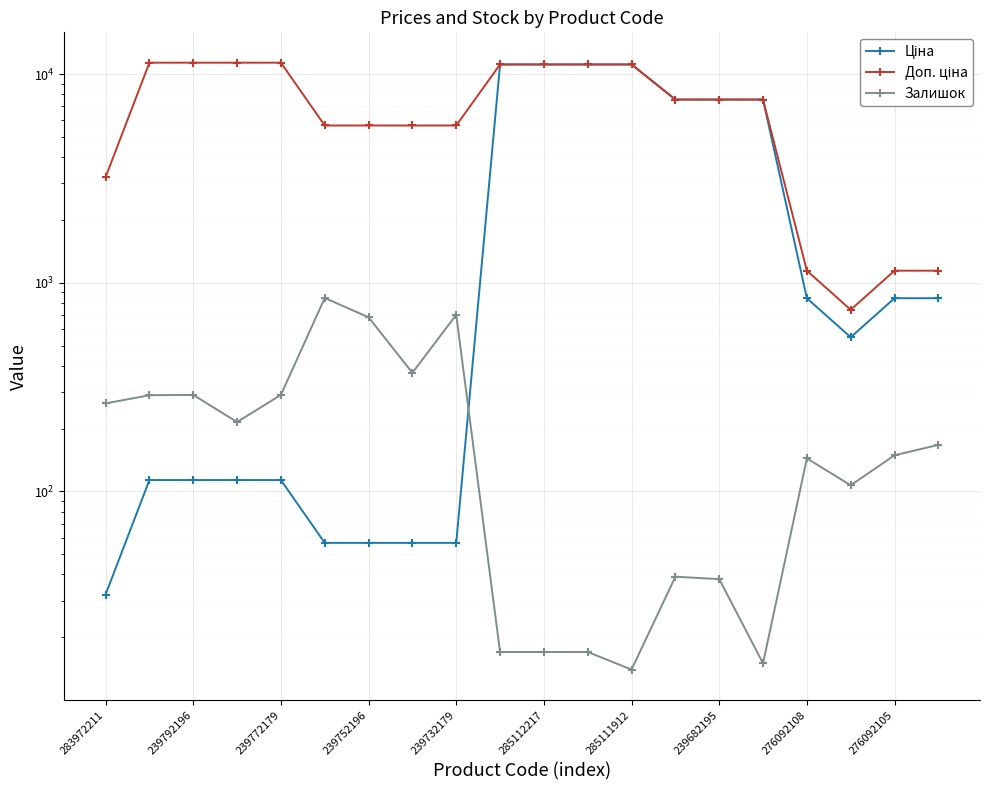

At which label does Залишок first exceed 167?

283972211